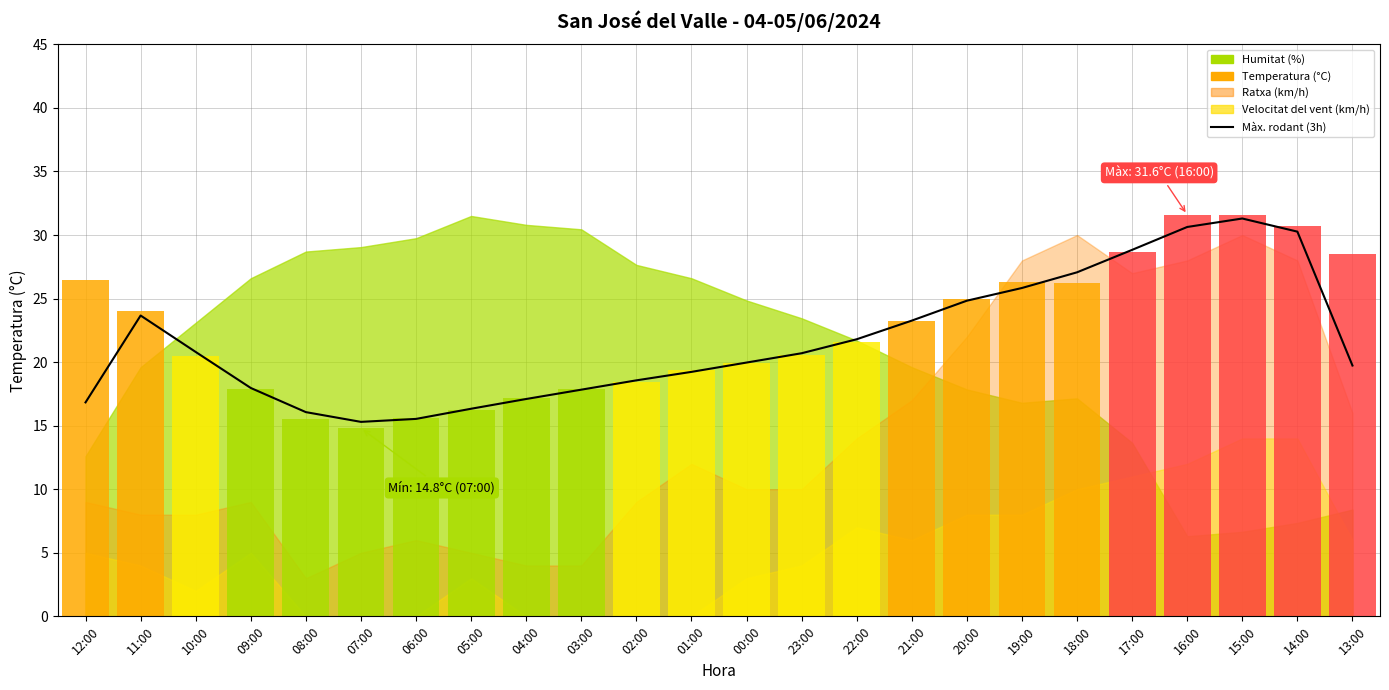

True or false: the data shows 20.7 at 23:00.

True